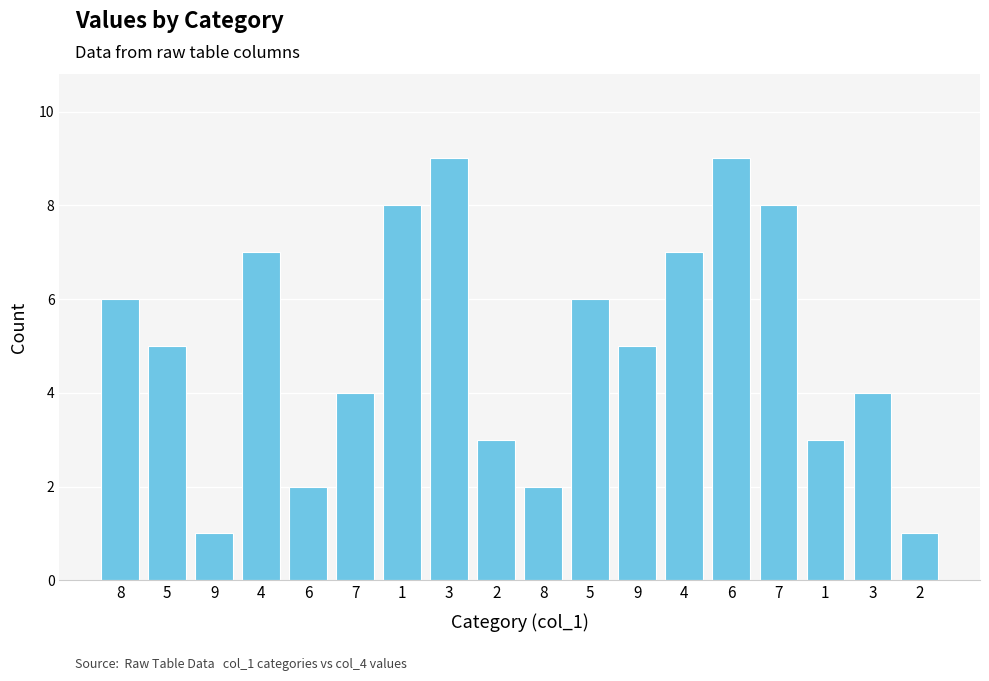

Which category has the highest value across all series?

3